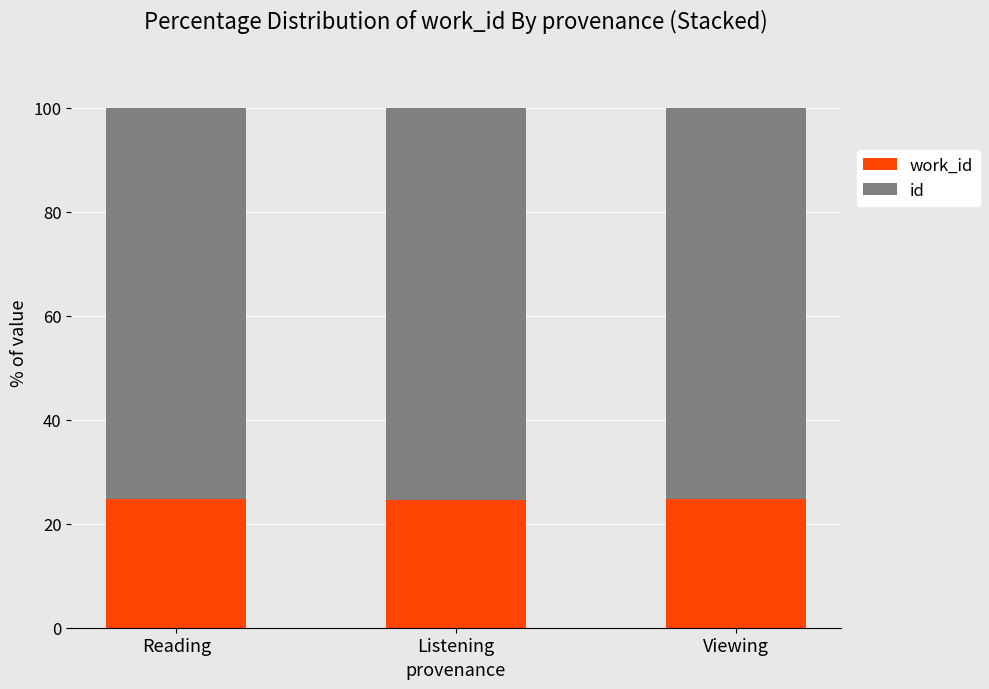

What is the total value across all series at Reading?

100.0